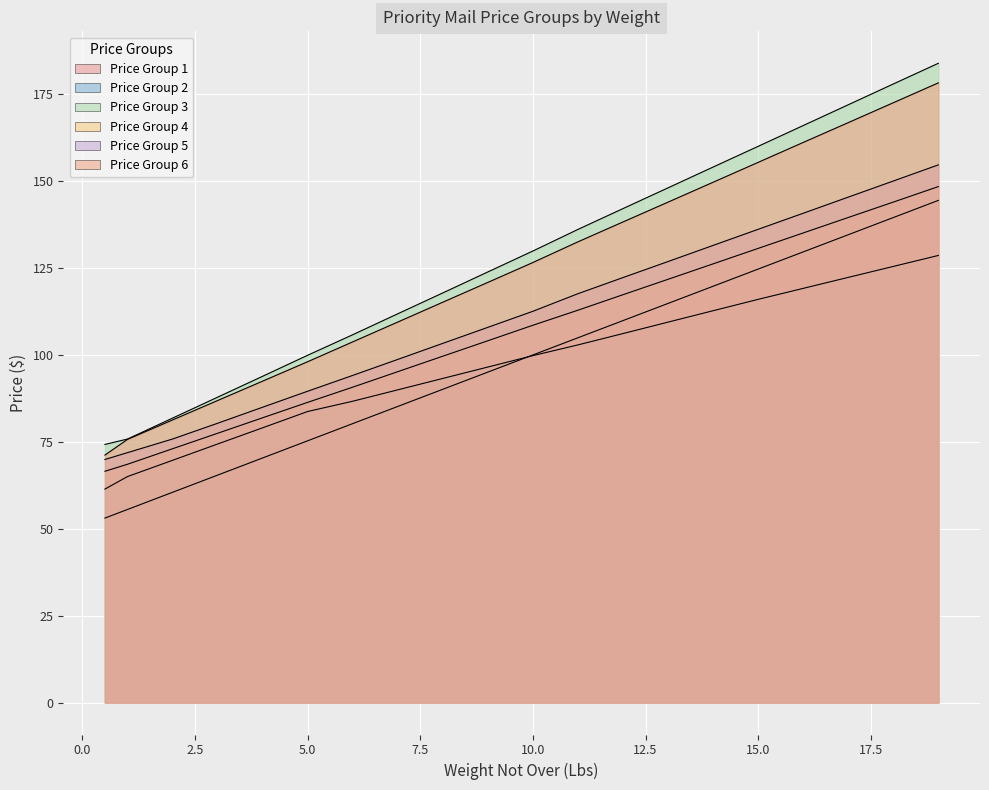

What is the maximum value for Price Group 6?

178.3